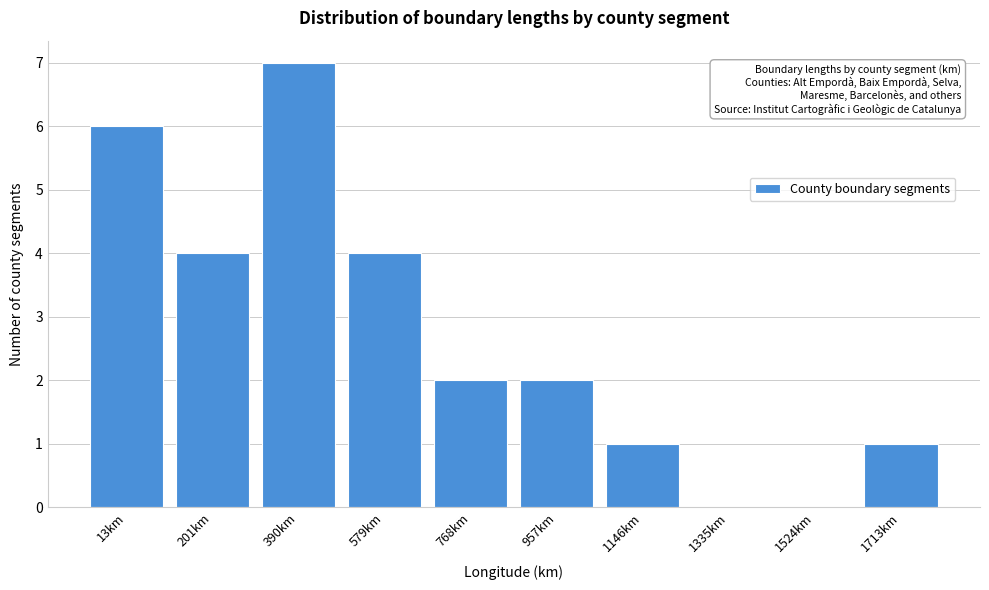

Reading left to right, list all the values displayed in this chart.

13km=6	201km=4	390km=7	579km=4	768km=2	957km=2	1146km=1	1335km=0	1524km=0	1713km=1